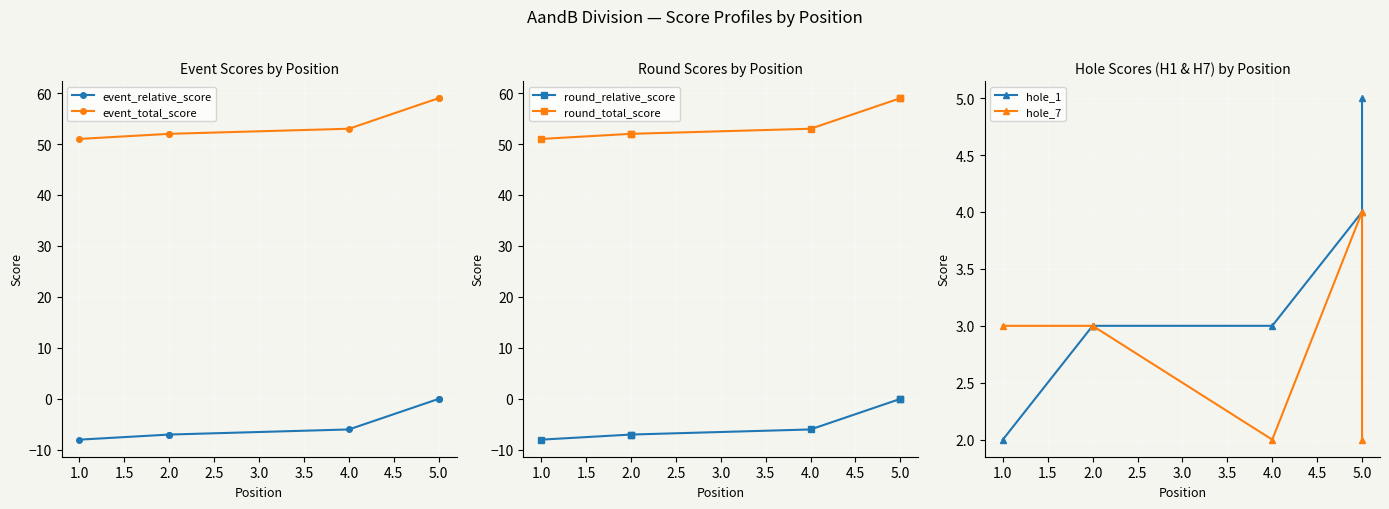

How many data points in hole_7 are above 3?

1